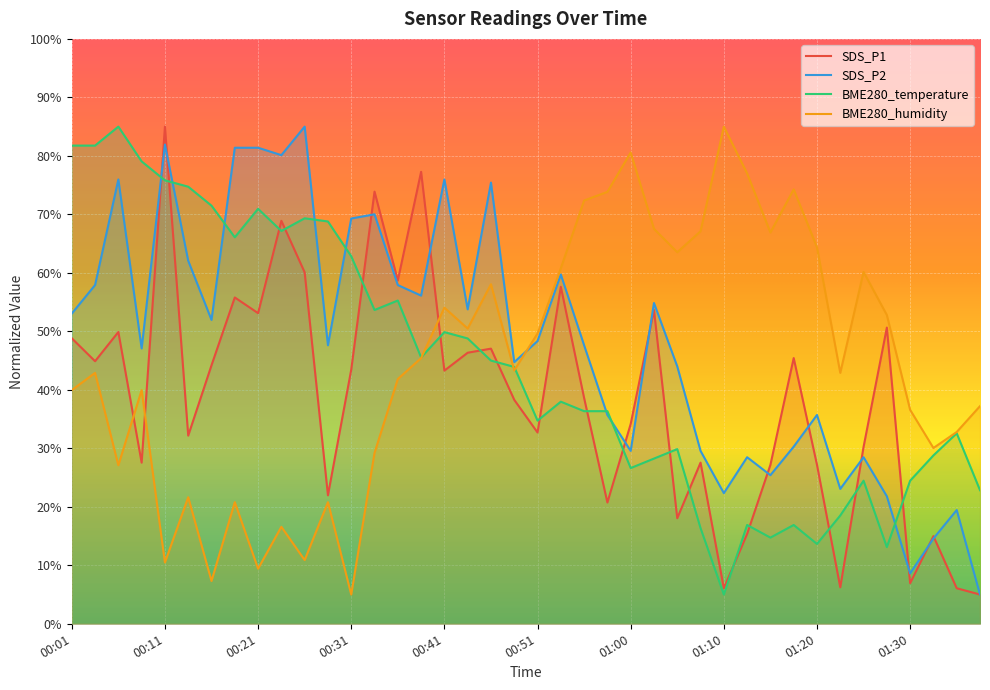

What is the spread (max minus min) of values at 00:46?

30.4